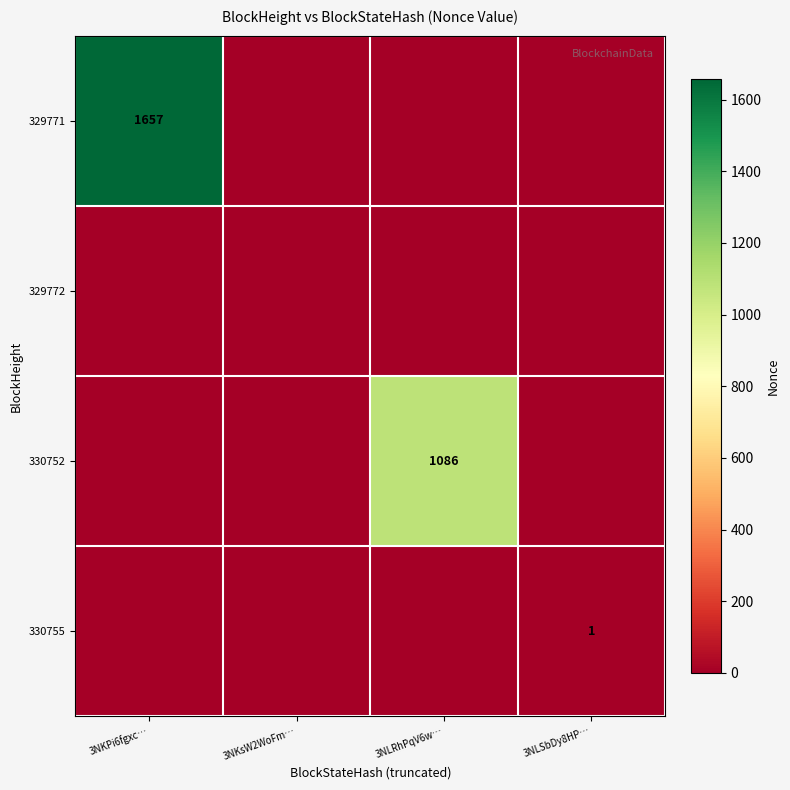

At which category does the chart reach its minimum across all series?

3NKsW2WoFm…